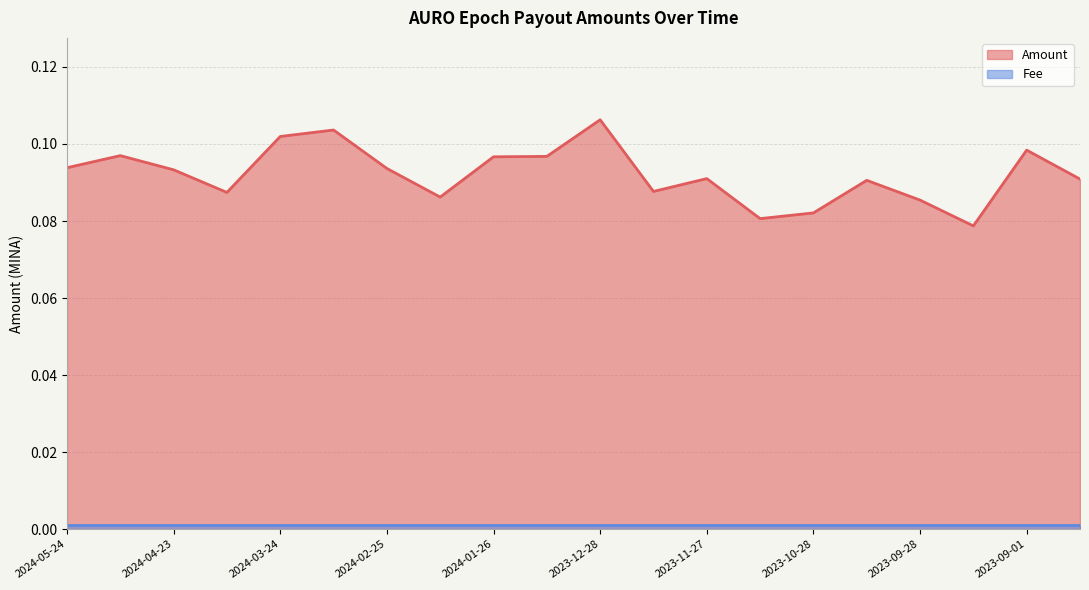

Reading left to right, transcribe all the data shown in this chart.

2024-05-24=0.1	2024-05-08=0.1	2024-04-23=0.1	2024-04-09=0.1	2024-03-24=0.1	2024-03-11=0.1	2024-02-25=0.1	2024-02-10=0.1	2024-01-26=0.1	2024-01-11=0.1	2023-12-28=0.1	2023-12-11=0.1	2023-11-27=0.1	2023-11-11=0.1	2023-10-28=0.1	2023-10-13=0.1	2023-09-28=0.1	2023-09-14=0.1	2023-09-01=0.1	2023-08-18=0.1